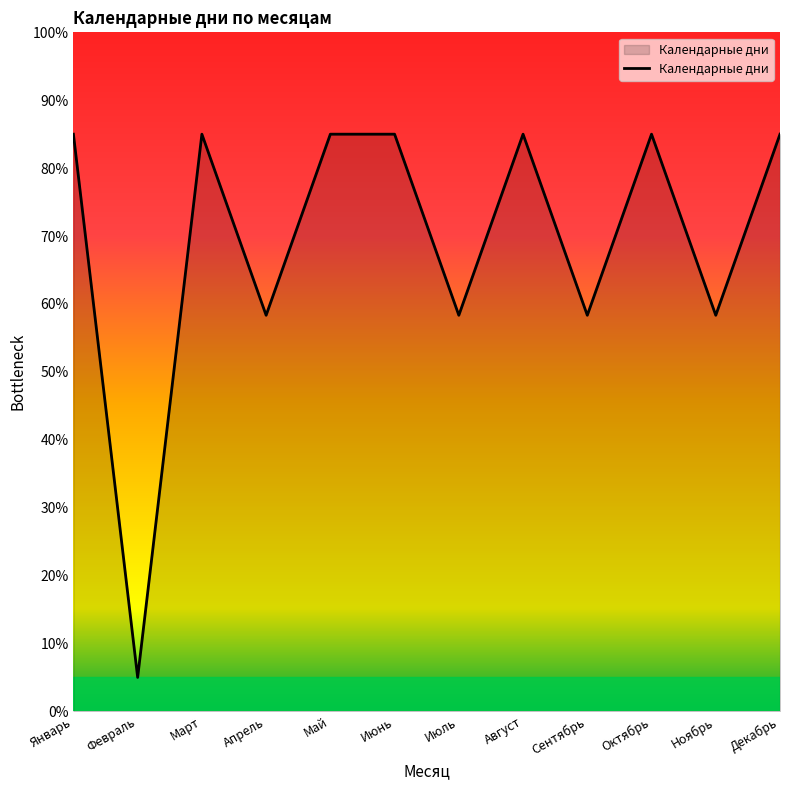

Which has a higher value, Октябрь or Апрель?

Октябрь